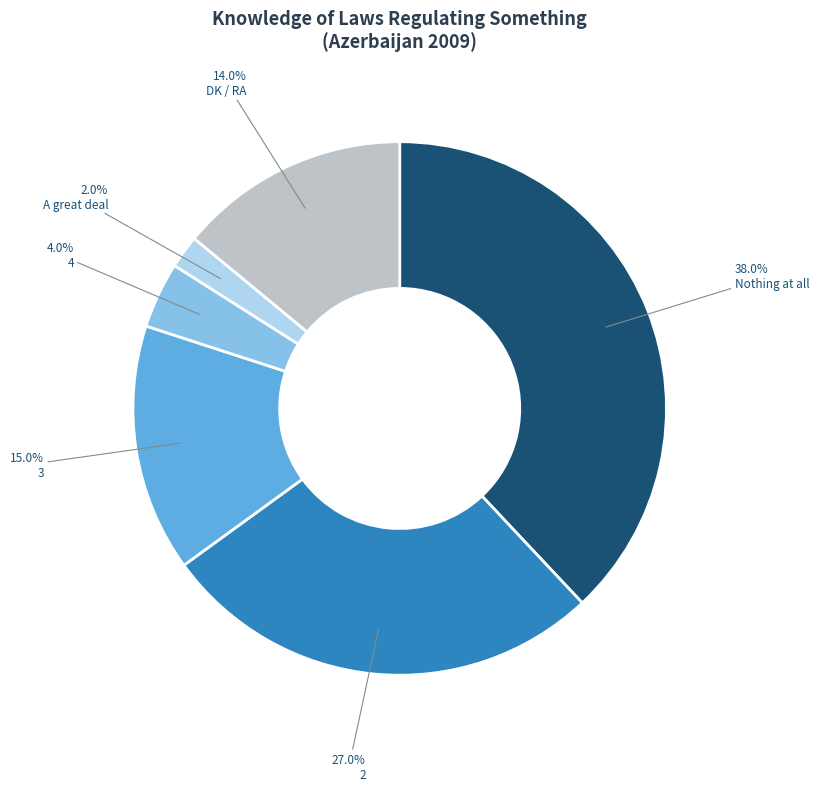

Count the number of slices in the pie.

6